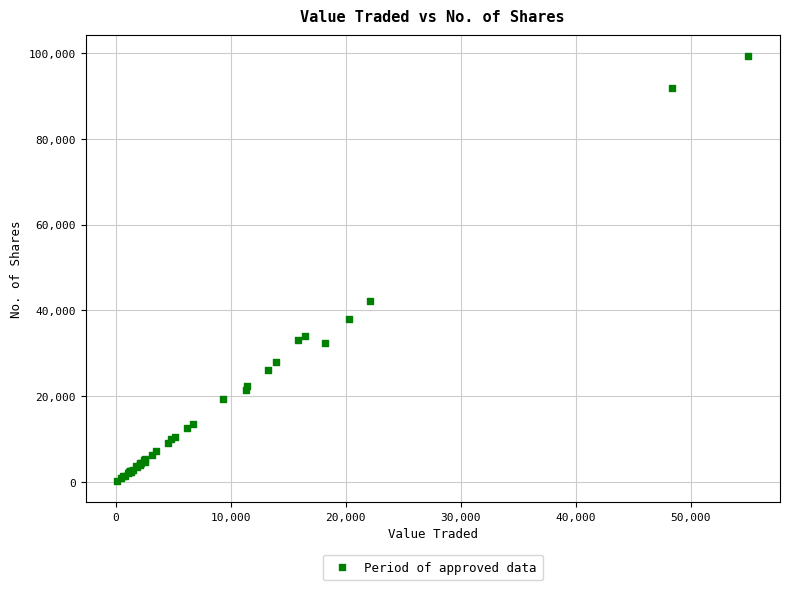

What Y value in the scatter plot is closest to 49733?

42204